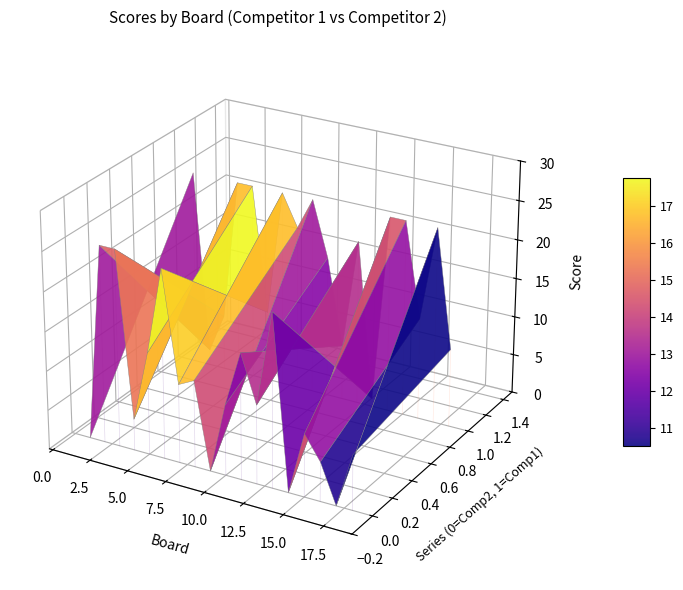

Which category has the highest value in the Score 1 series?

1